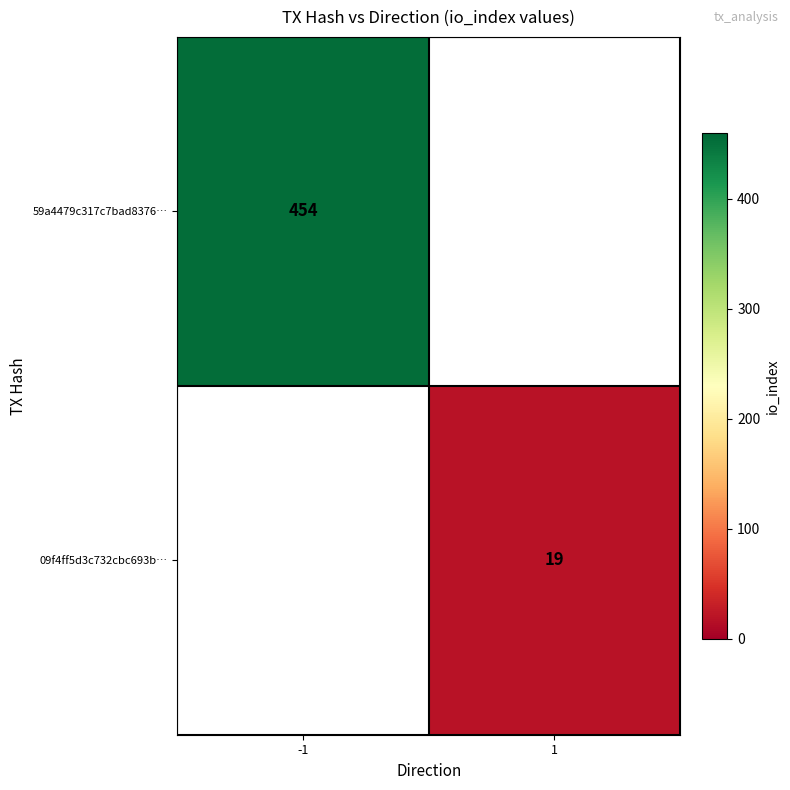

Is the value of 09f4ff5d3c732cbc693b… at 1 greater than the value of 59a4479c317c7bad8376… at -1?

No